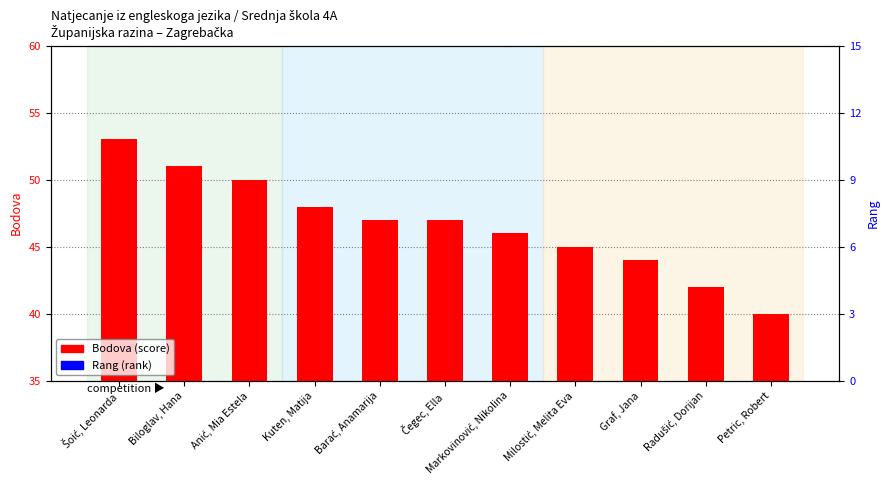

At which category is the sum across all series the highest?

Šoić, Leonarda